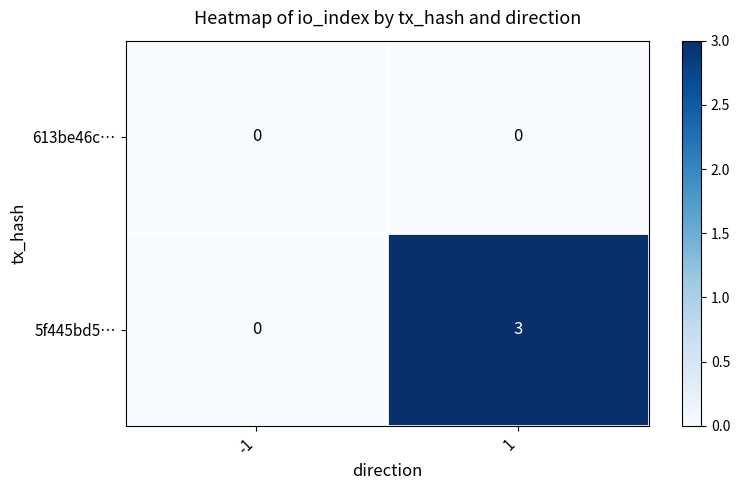

Which series has the largest total across all categories?

5f445bd5…